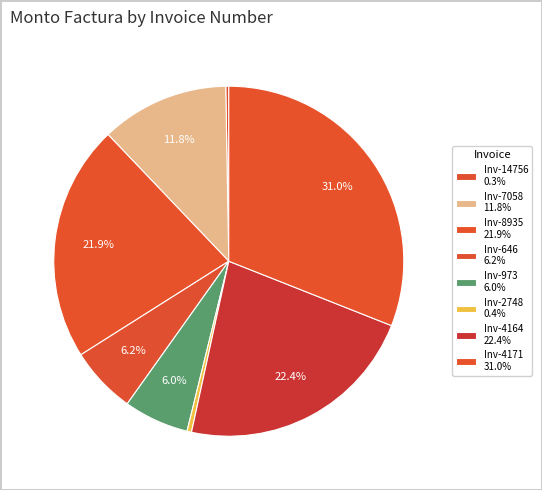

To the nearest percent, what is the difference between the largest and smallest slice percentages?

31%